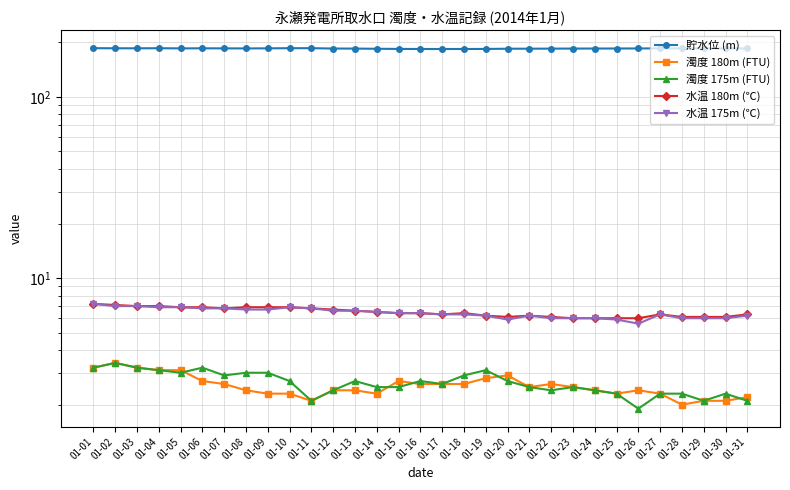

How many categories are shown in the chart?

31